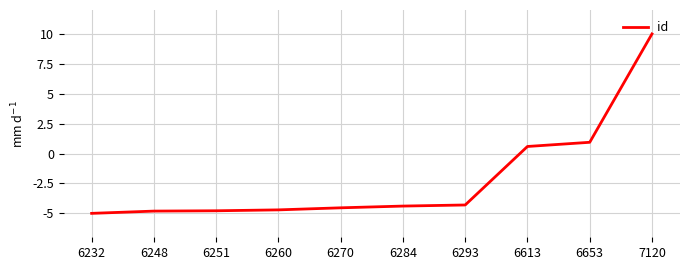

What is the change in value from 6251 to 6260?

+0.1